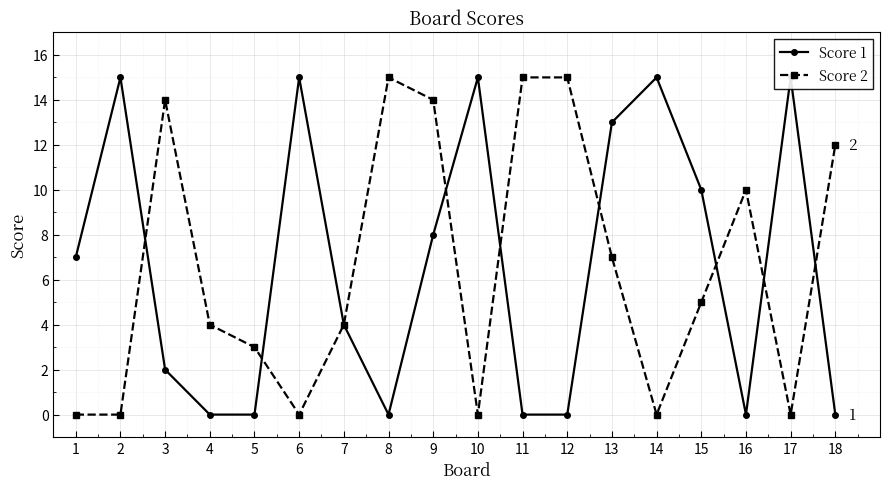

Which series changed the most between 4 and 15?

Score 1